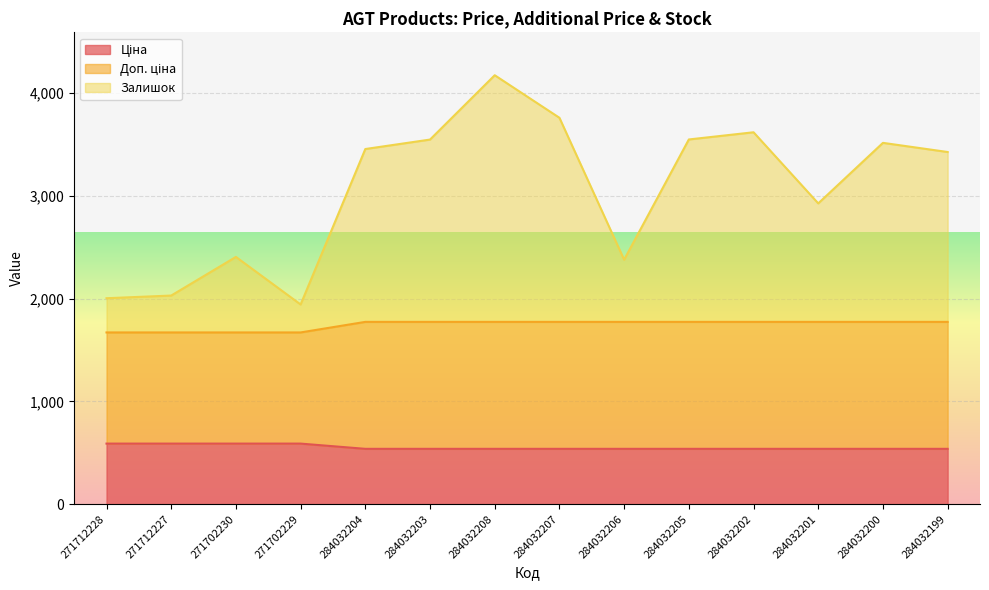

Count the number of categories in the chart.

14